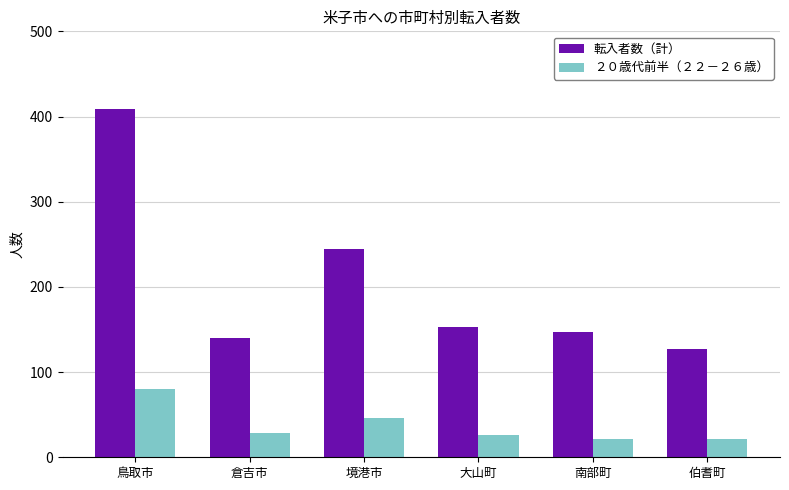

At 大山町, list the series in order from smallest to largest.

２０歳代前半（２２－２６歳）, 転入者数（計）